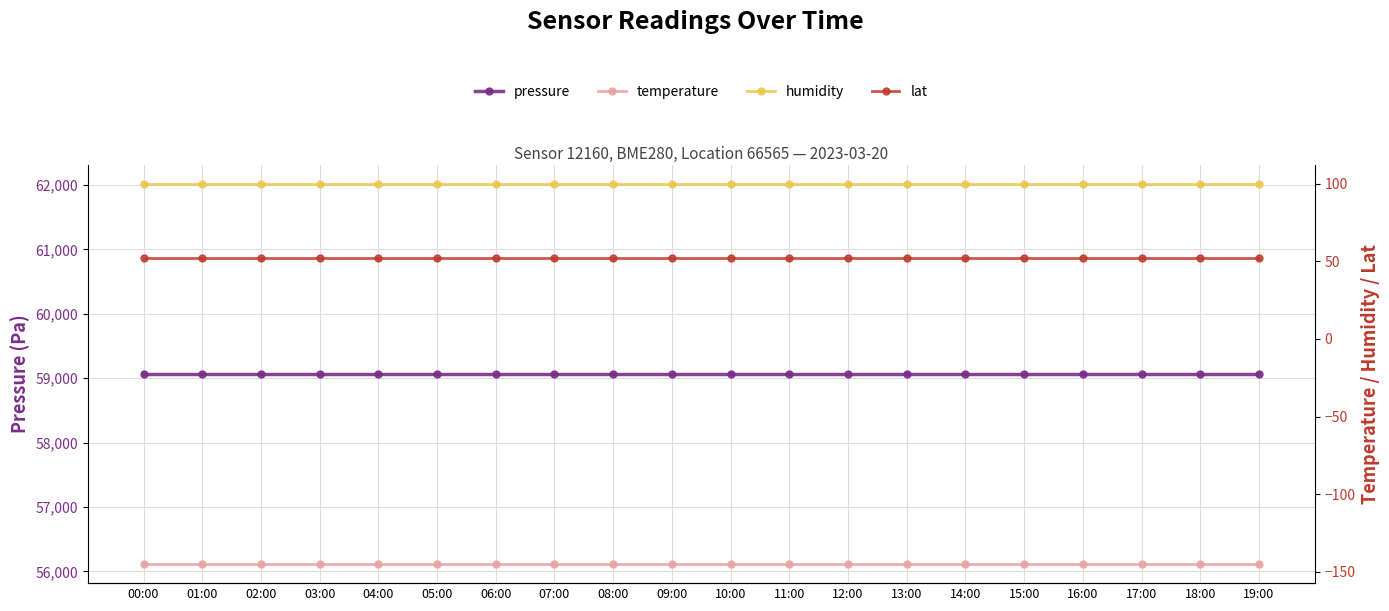

Is it true that humidity equals 100.0 at 08:00?

True